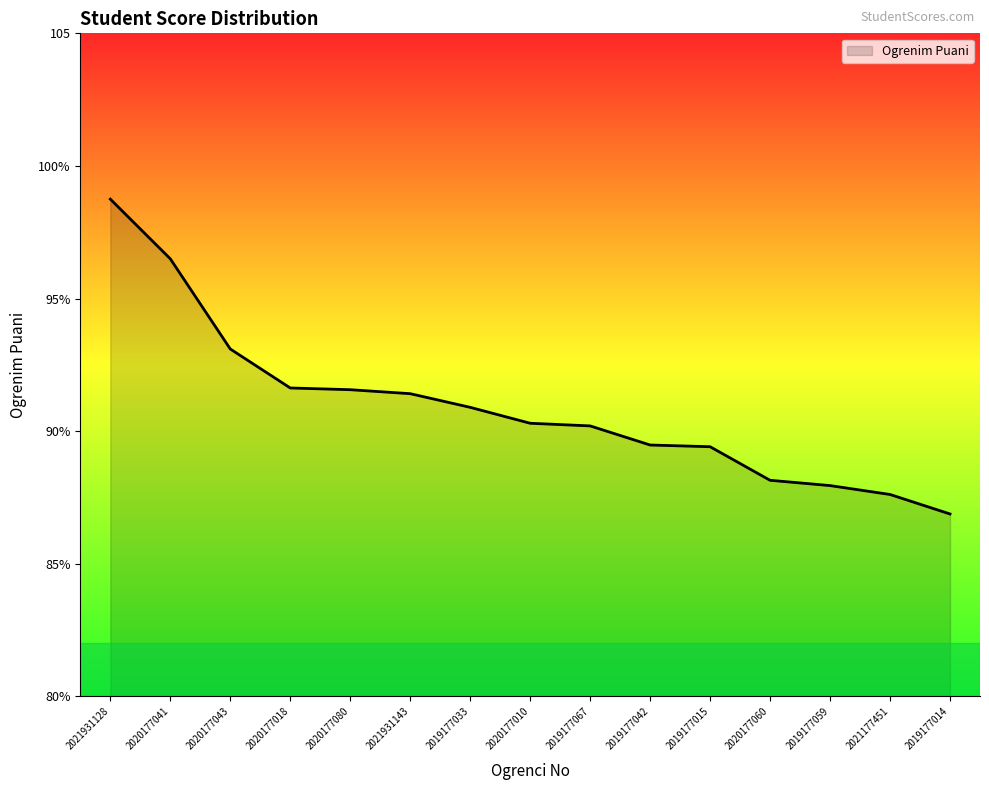

What value does the data have at 2021931143?

91.4